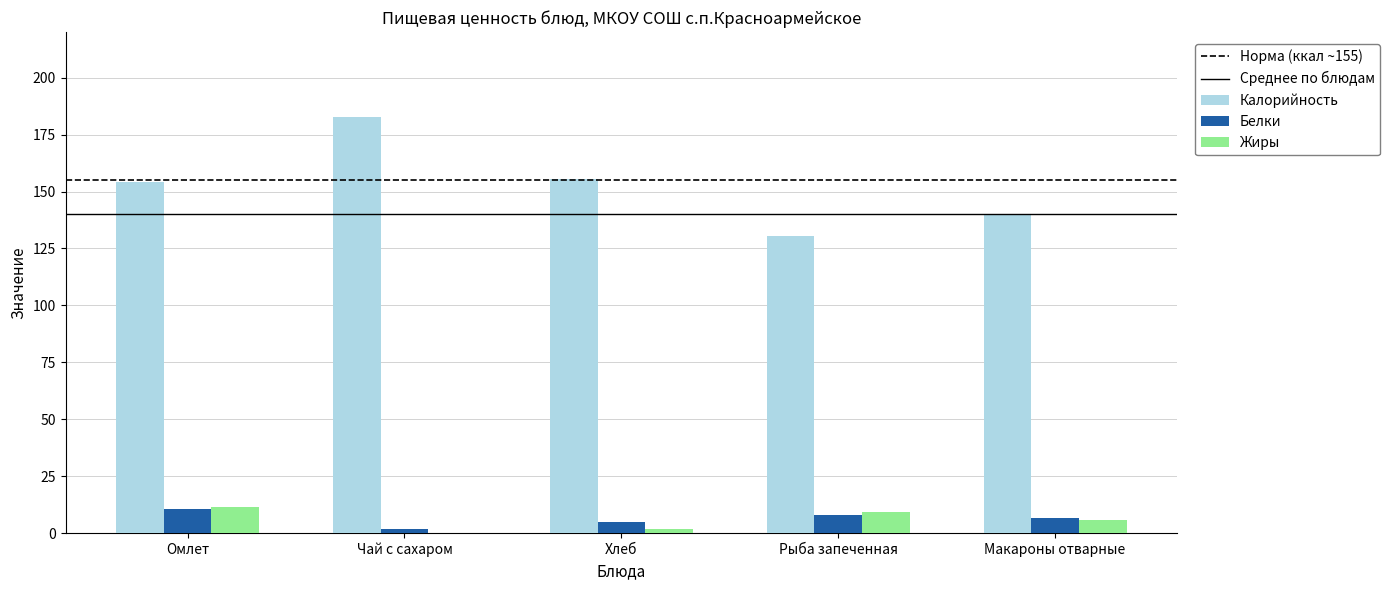

The Калорийность series shows 154.0 at Омлет. True or false?

True